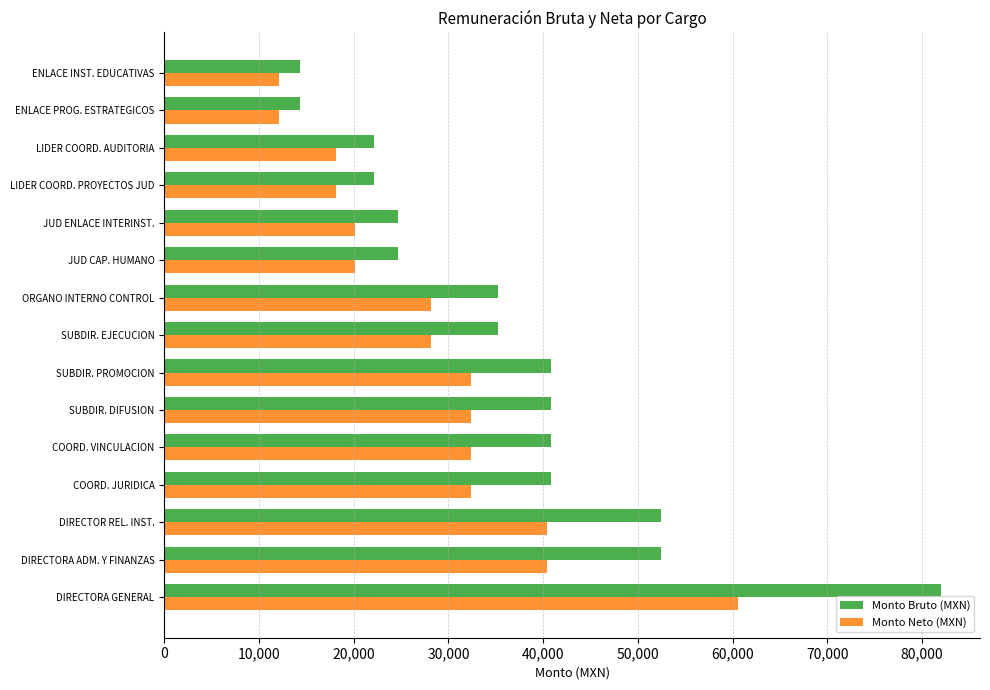

What value does the Monto Bruto (MXN) series have at COORD. JURIDICA?

40800.0